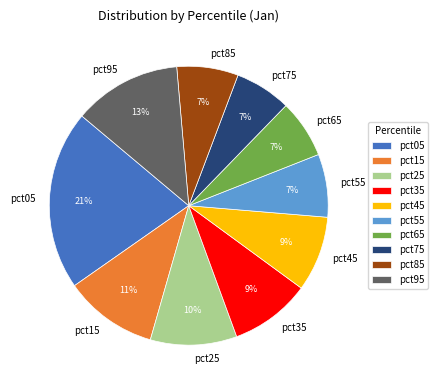

Is the sum of pct45 and pct65 greater than half?

No